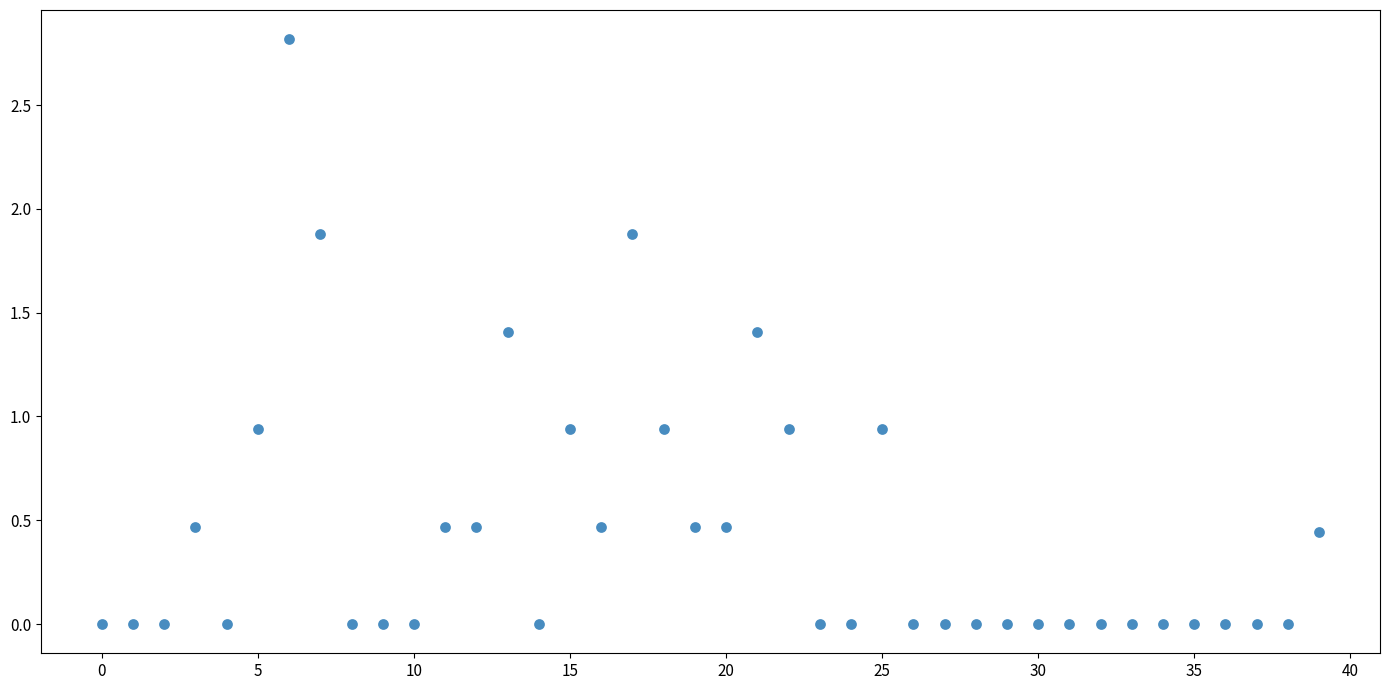

What is the range of Y values (max minus min)?

2.8